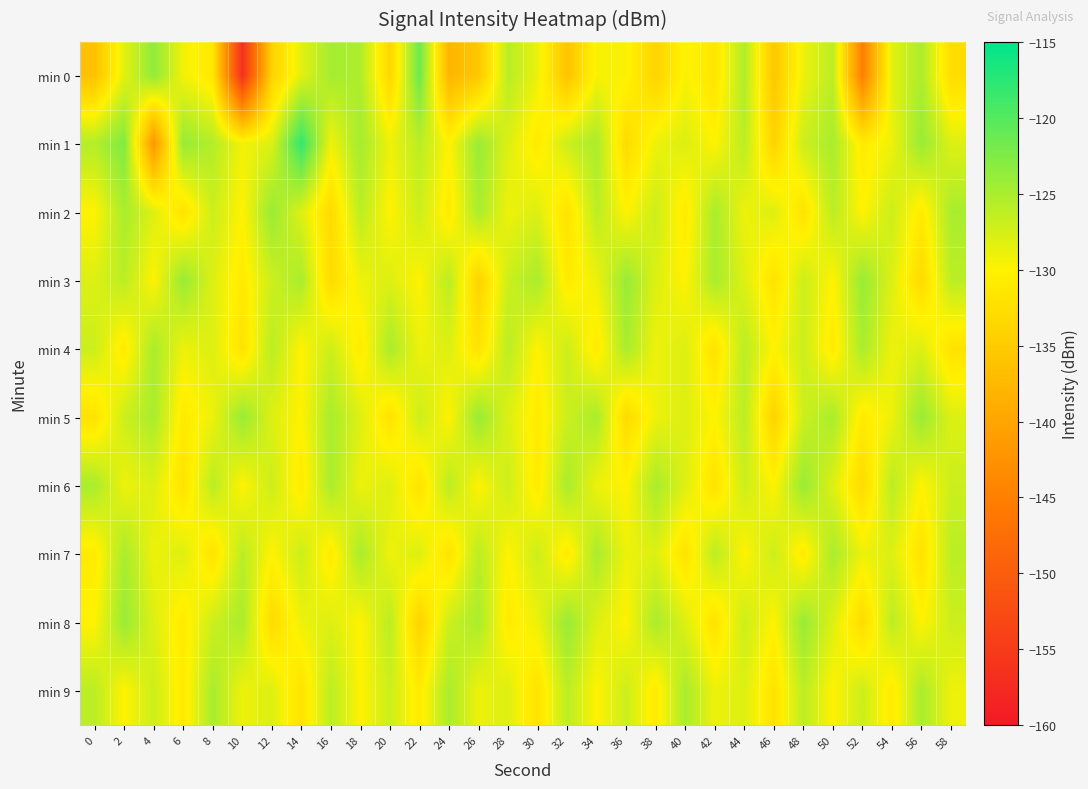

What is the greatest value displayed?

-118.1